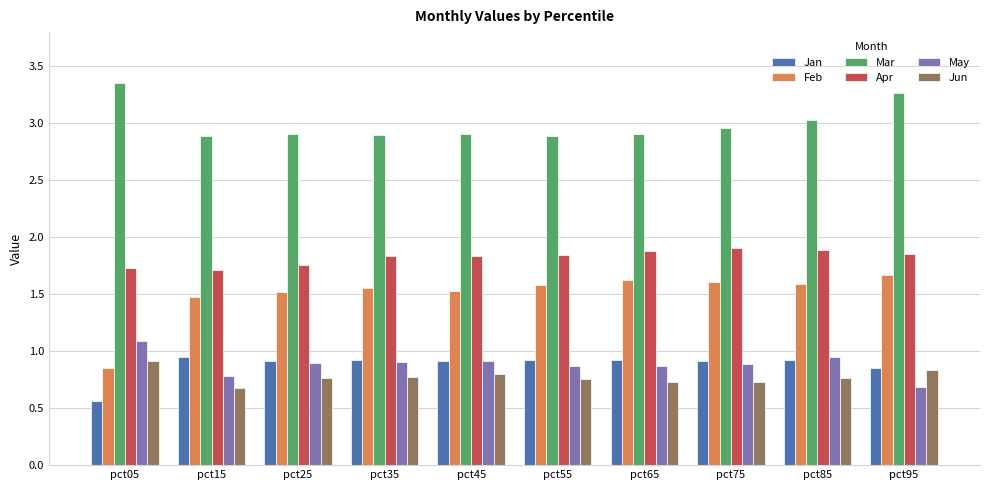

The Mar series shows 2.9 at pct35. True or false?

True